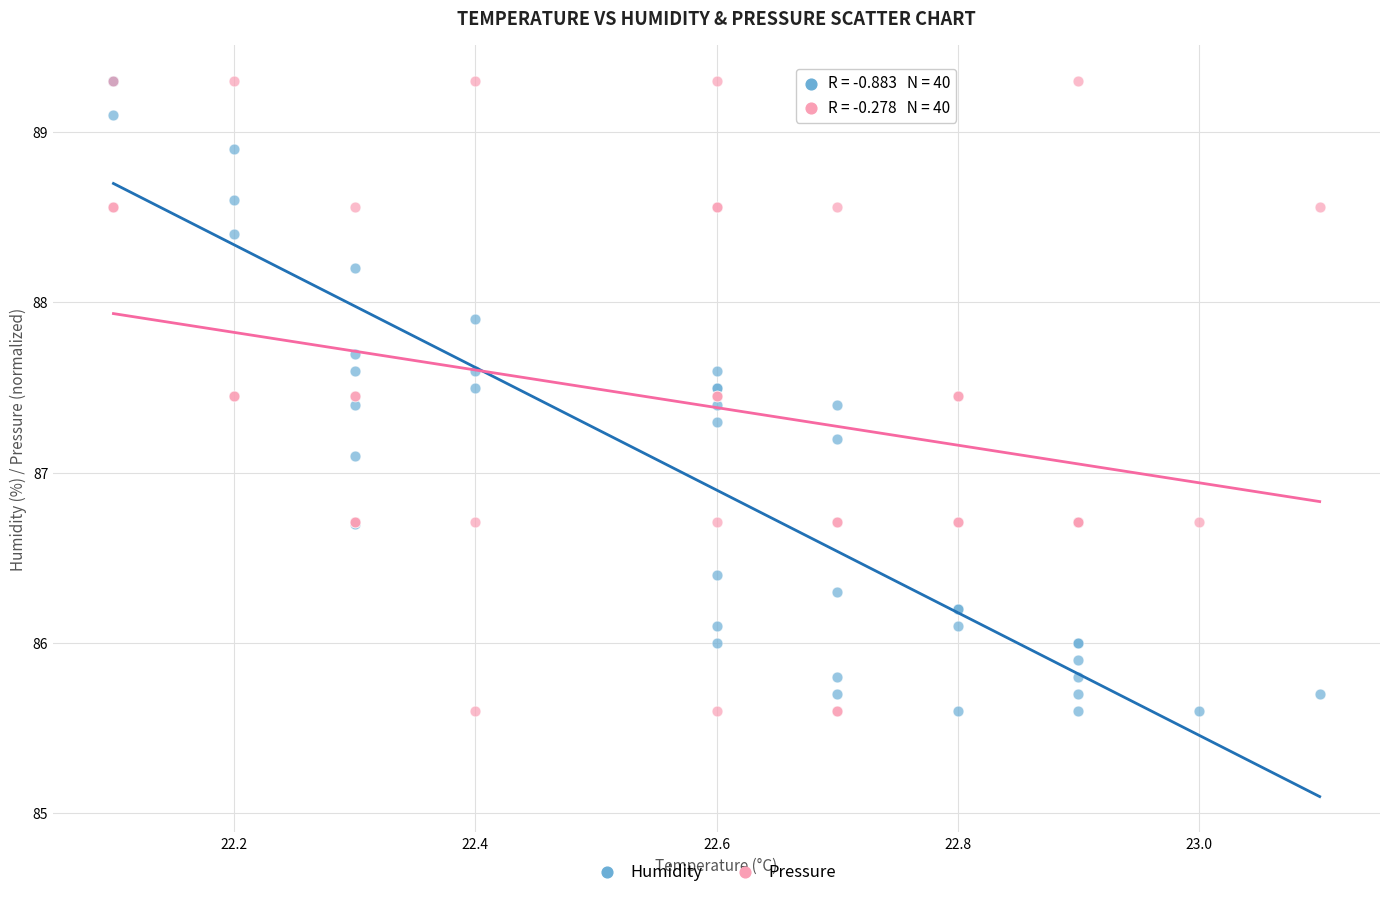

Across all series, what Y value is closest to 87?

87.1